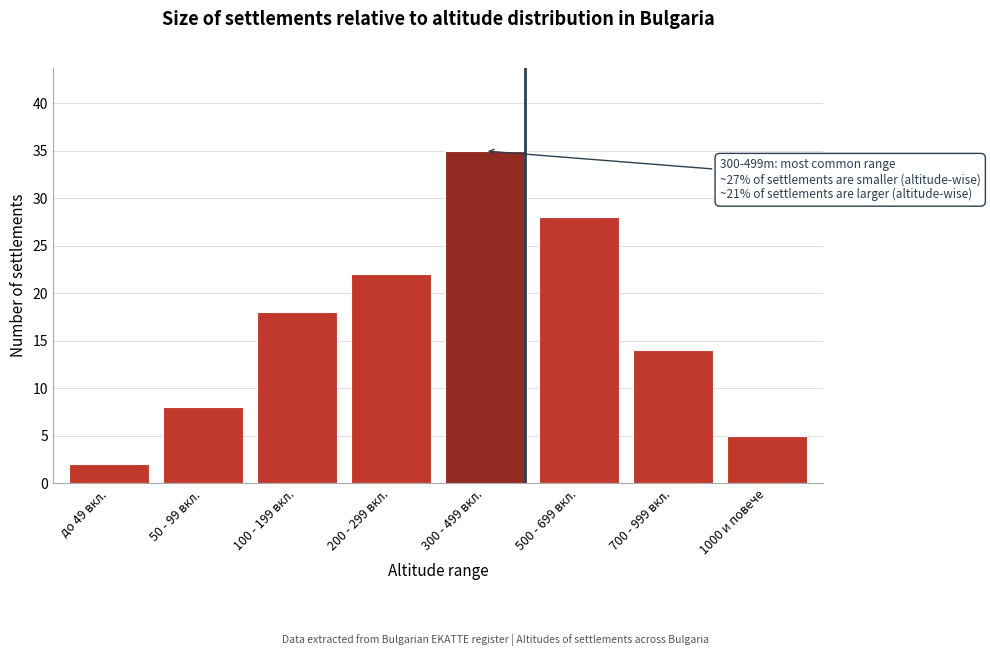

Reading right to left, transcribe all the data shown in this chart.

5	14	28	35	22	18	8	2